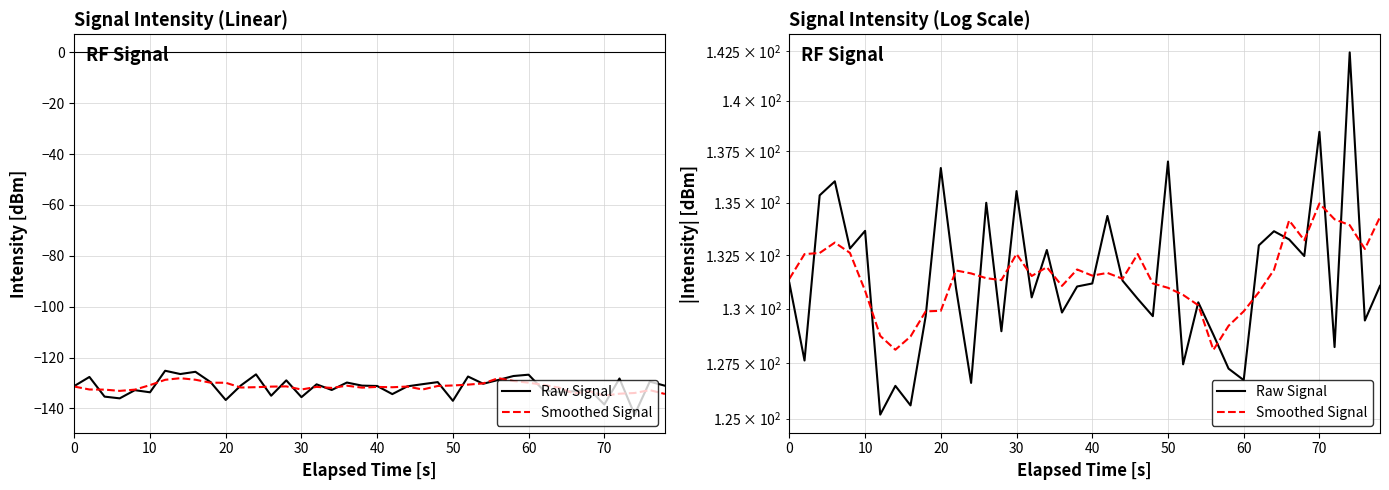

What is the difference between the maximum and second lowest values in the Smoothed Signal series?

6.9